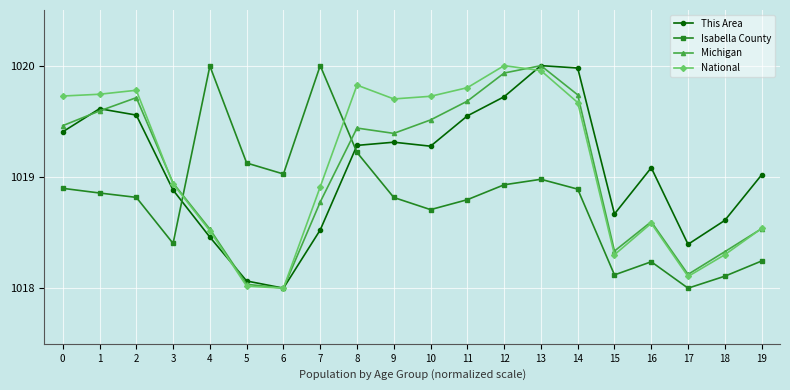

What is the difference between the highest and lowest values at 17?

0.4